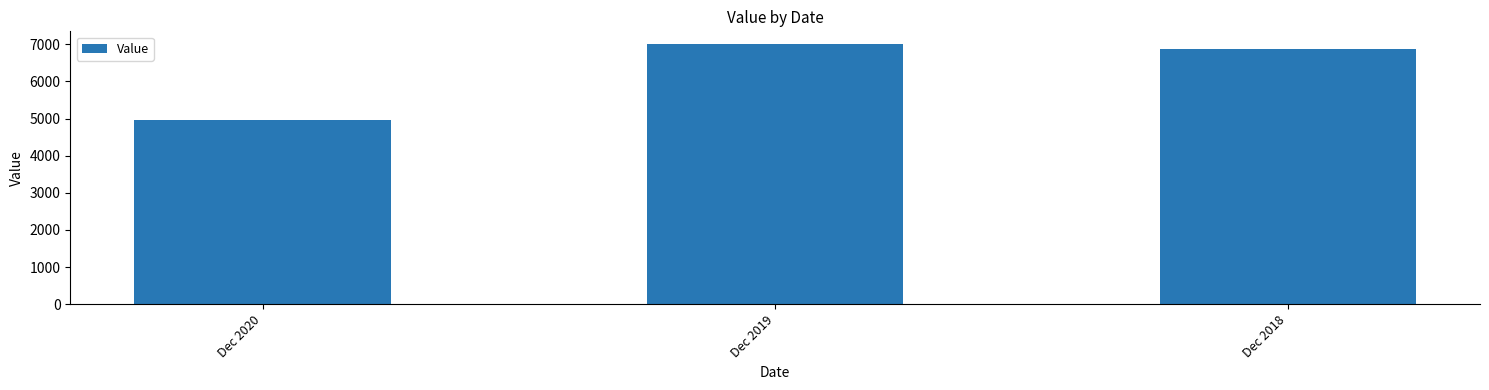

What is the change in value from Dec 2020 to Dec 2018?

+1914.3